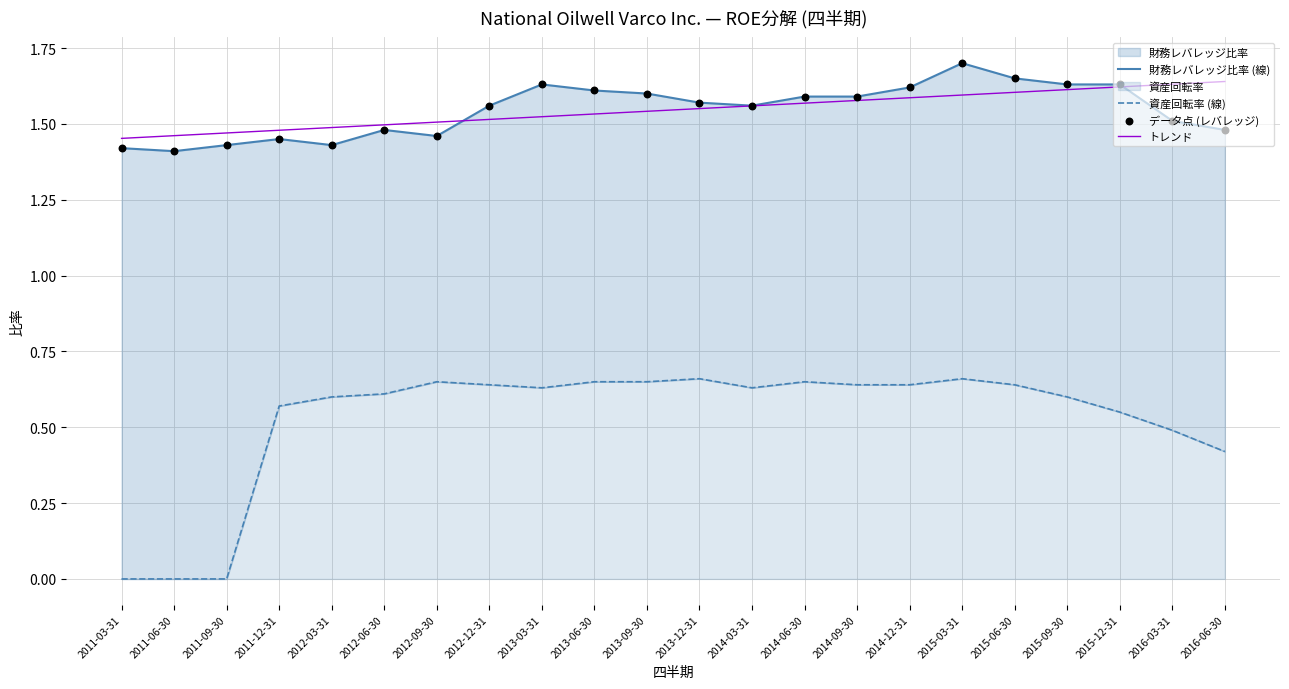

At which category is the sum across all series the highest?

2015-03-31